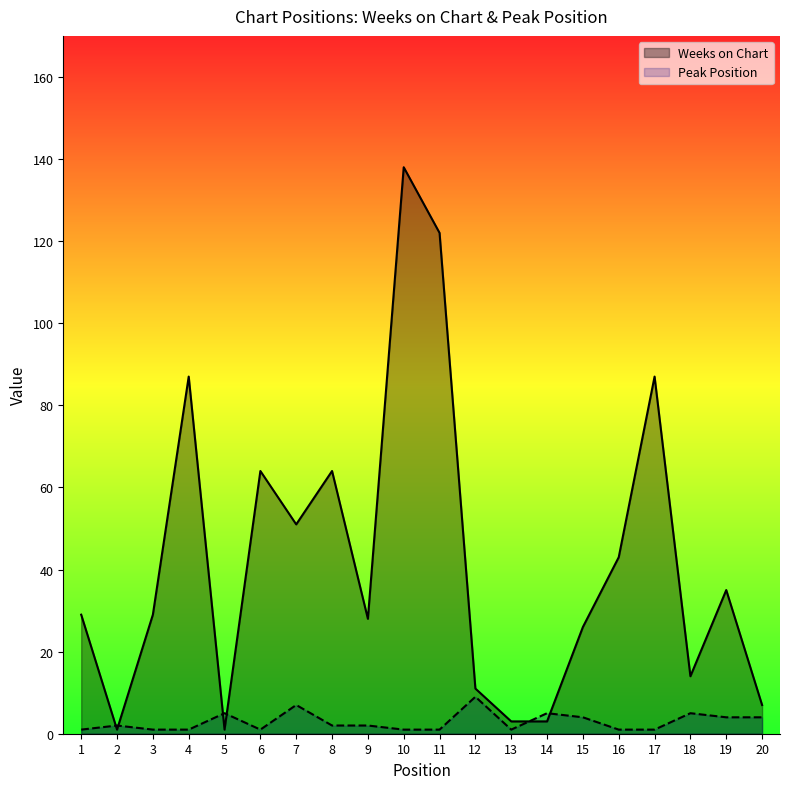

Count the number of categories in the chart.

20